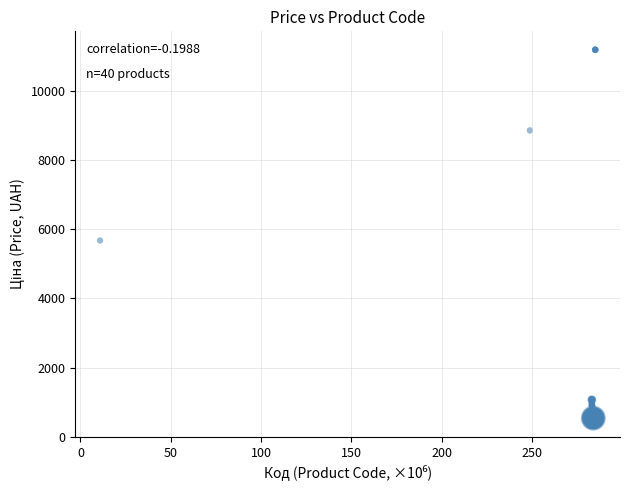

What Y value in the scatter plot is closest to 5859?

5673.8